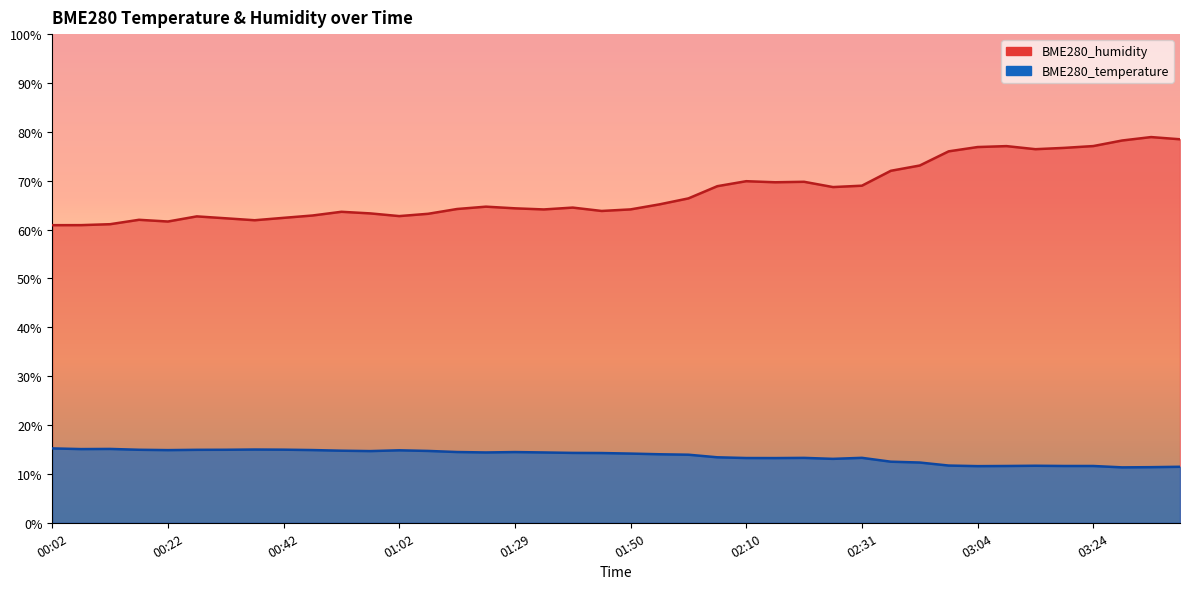

At which label does BME280_temperature reach its peak?

00:02